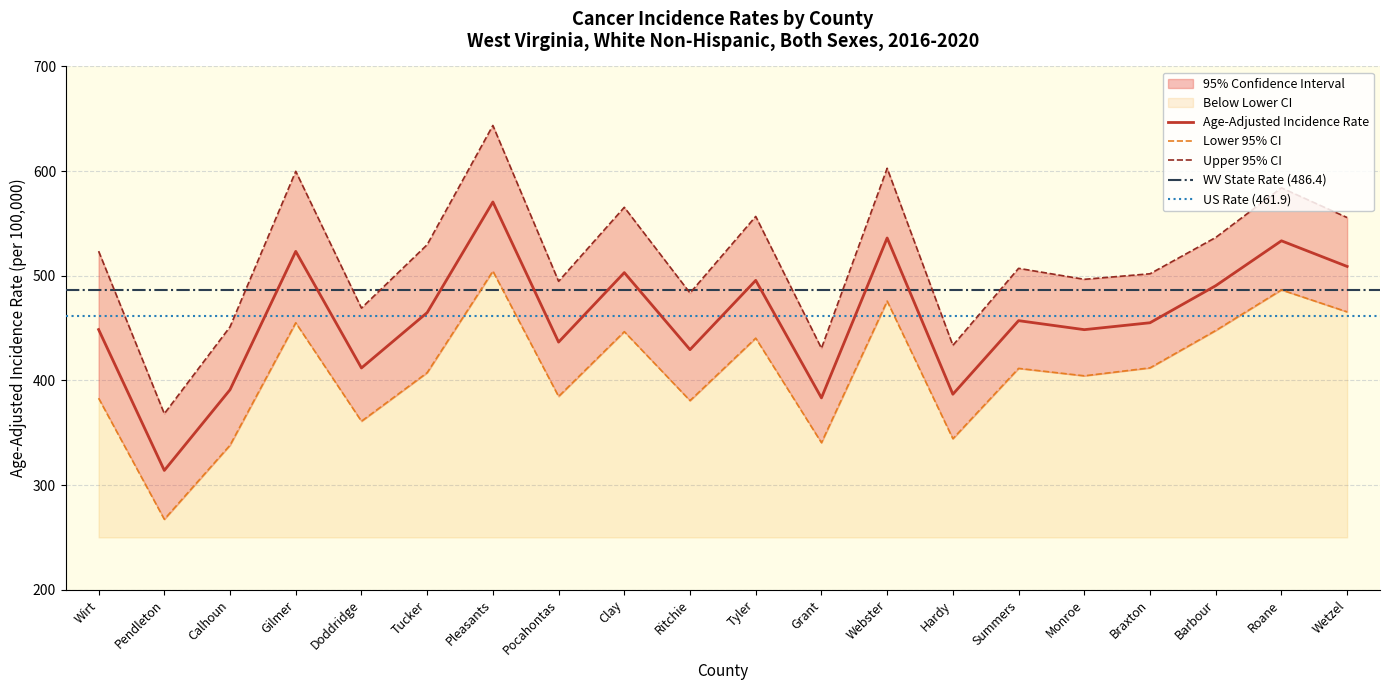

Which series has the largest total across all categories?

Upper 95% CI